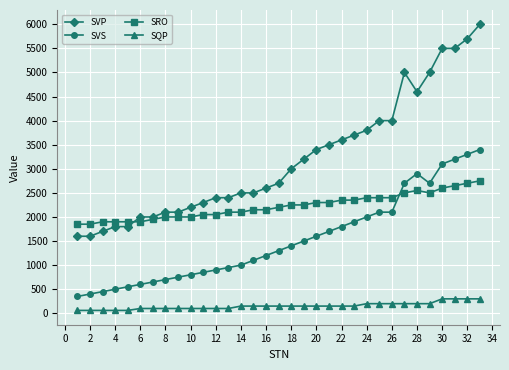

True or false: SRO and SQP intersect in this chart.

False